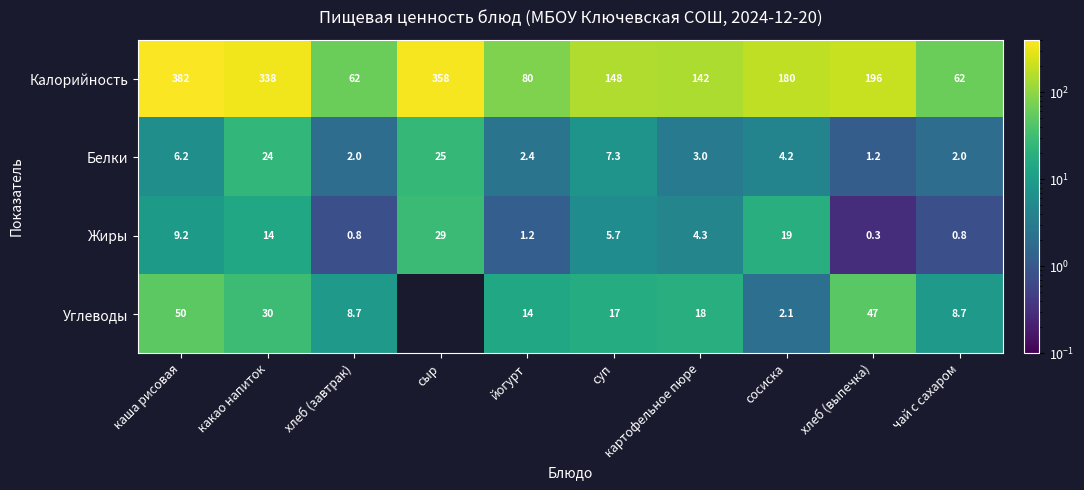

Rank the series at хлеб (выпечка) from lowest to highest value.

Жиры, Белки, Углеводы, Калорийность